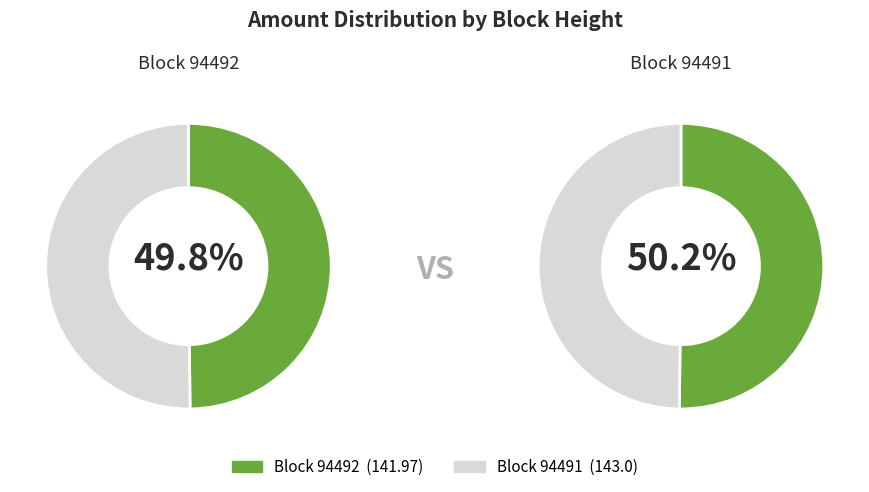

What is the largest slice in the pie chart?

94491